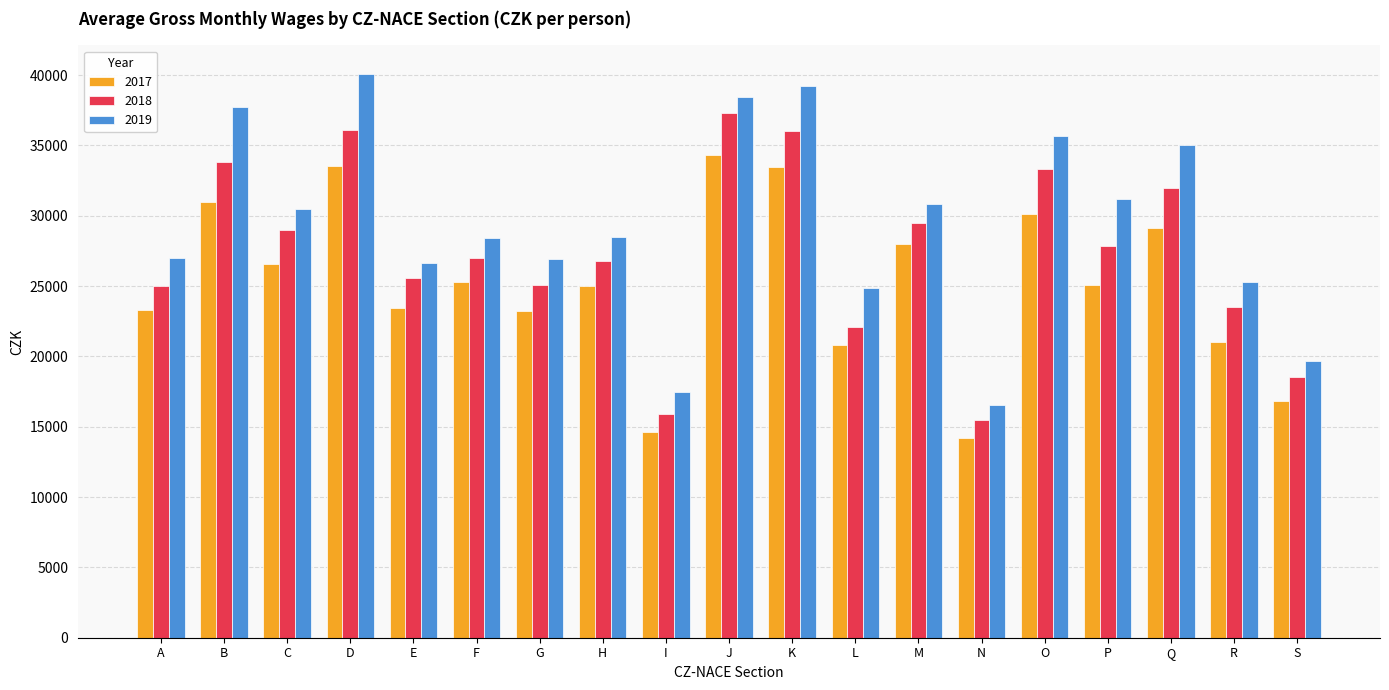

The 2018 series shows 26755 at H. True or false?

True